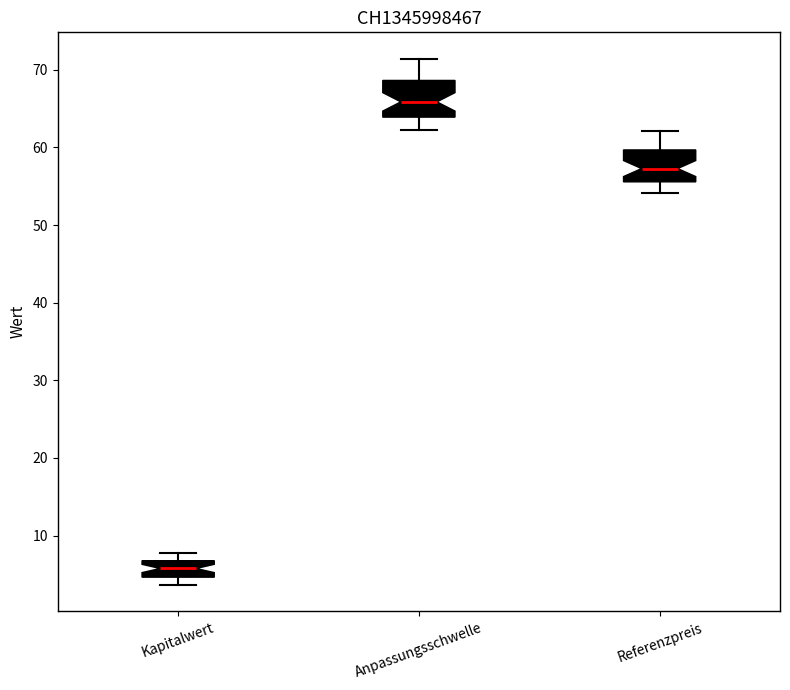

Reading left to right, transcribe this box plot: for each box, give where its median line is, the range the box spans, and where its two whiskers end, as read against the y-axis. The values are not printed on the chart, so give them approximately, as read against the axis.

Kapitalwert: median 6, box 5 to 7, whiskers 4 to 8
Anpassungsschwelle: median 66, box 64 to 69, whiskers 62 to 71
Referenzpreis: median 57, box 56 to 60, whiskers 54 to 62